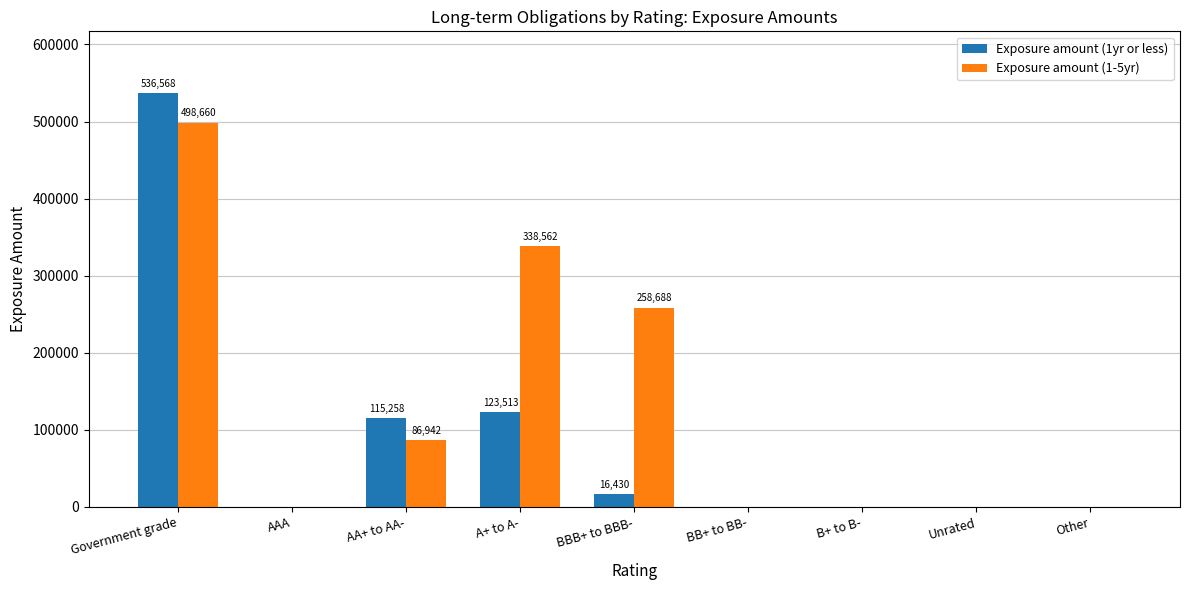

Reading left to right, list all the values displayed in this chart.

Exposure amount (1yr or less): Government grade=536568	AAA=0	AA+ to AA-=115258	A+ to A-=123513	BBB+ to BBB-=16430	BB+ to BB-=0	B+ to B-=0	Unrated=0	Other=0
Exposure amount (1-5yr): Government grade=498660	AAA=0	AA+ to AA-=86942	A+ to A-=338562	BBB+ to BBB-=258688	BB+ to BB-=0	B+ to B-=0	Unrated=0	Other=0